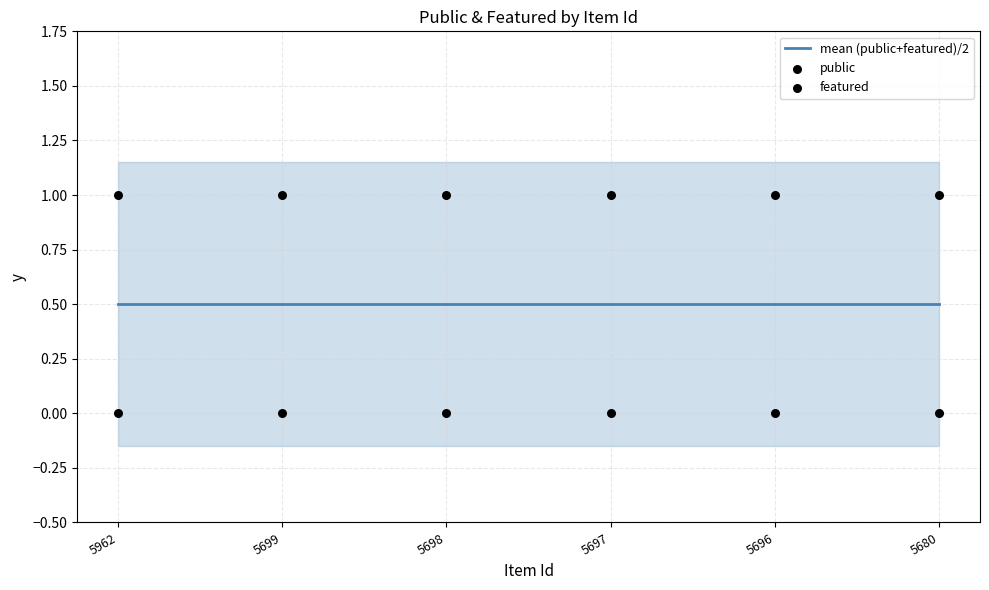

What is the total value across all series at 5680?

1.5